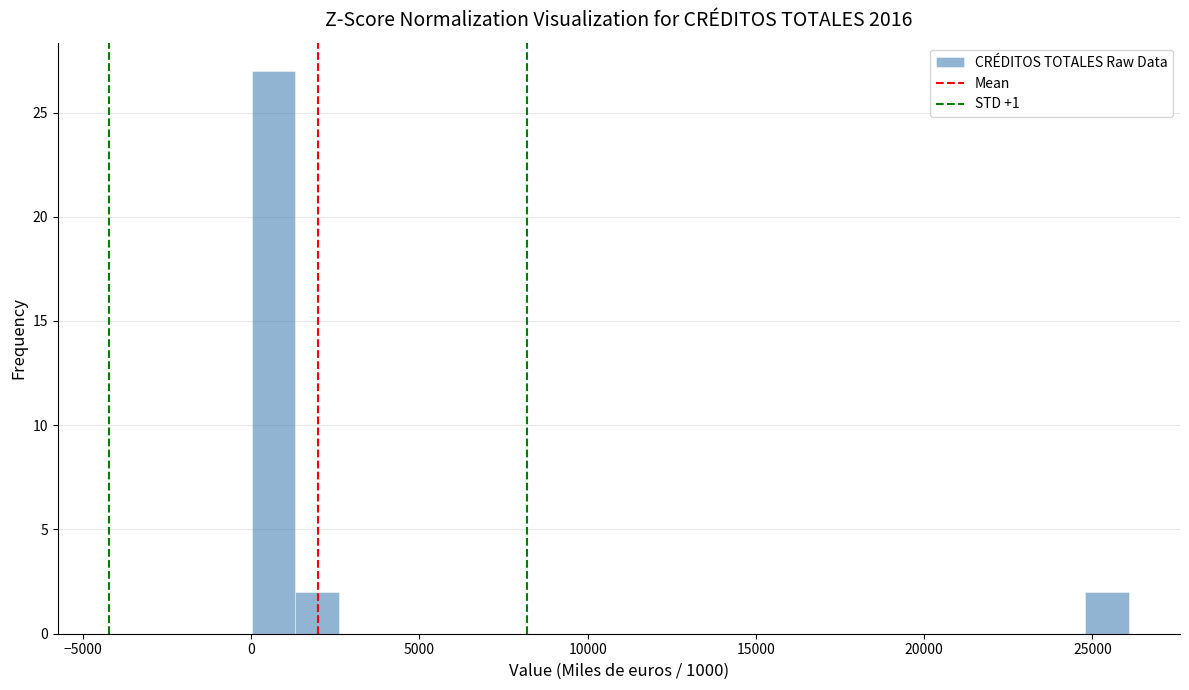

Read against the x-axis, roughly where is the centre of the tallest bar?

500